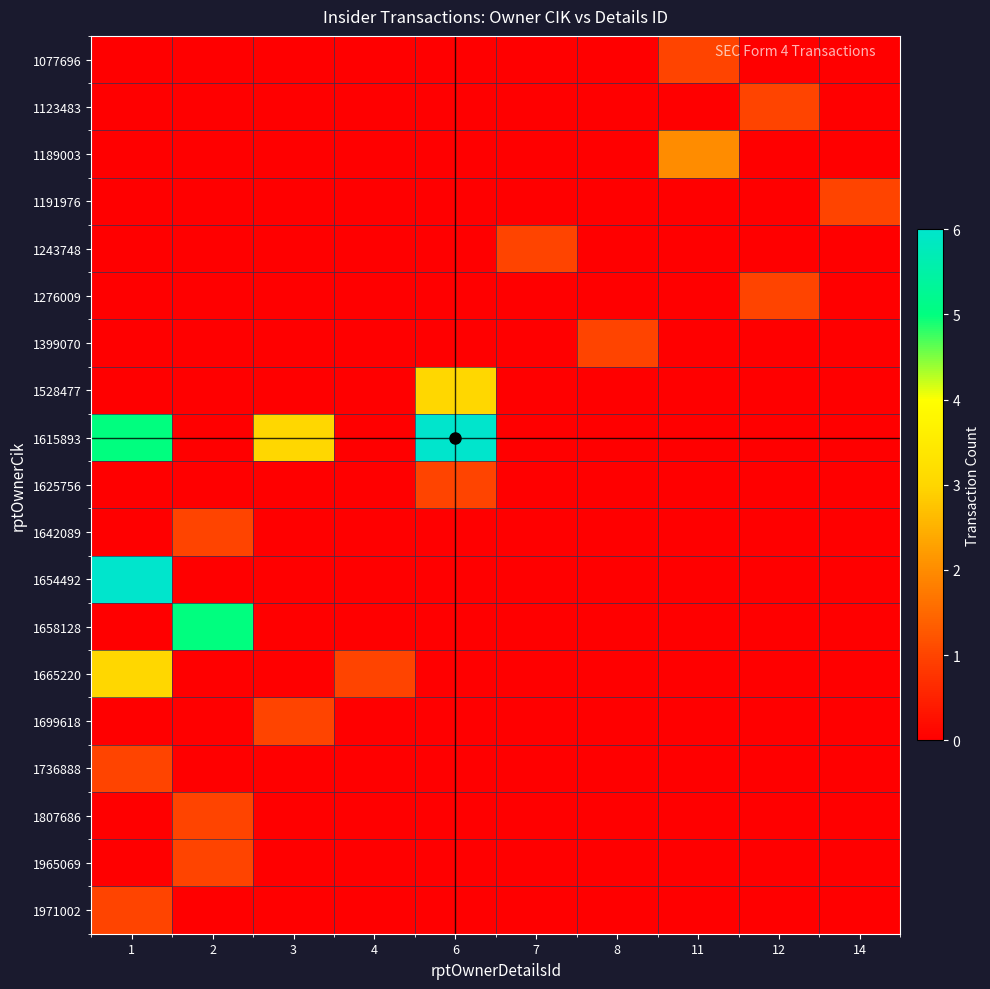

At 3, list the series in order from largest to smallest.

1615893, 1699618, 1077696, 1123483, 1189003, 1191976, 1243748, 1276009, 1399070, 1528477, 1625756, 1642089, 1654492, 1658128, 1665220, 1736888, 1807686, 1965069, 1971002